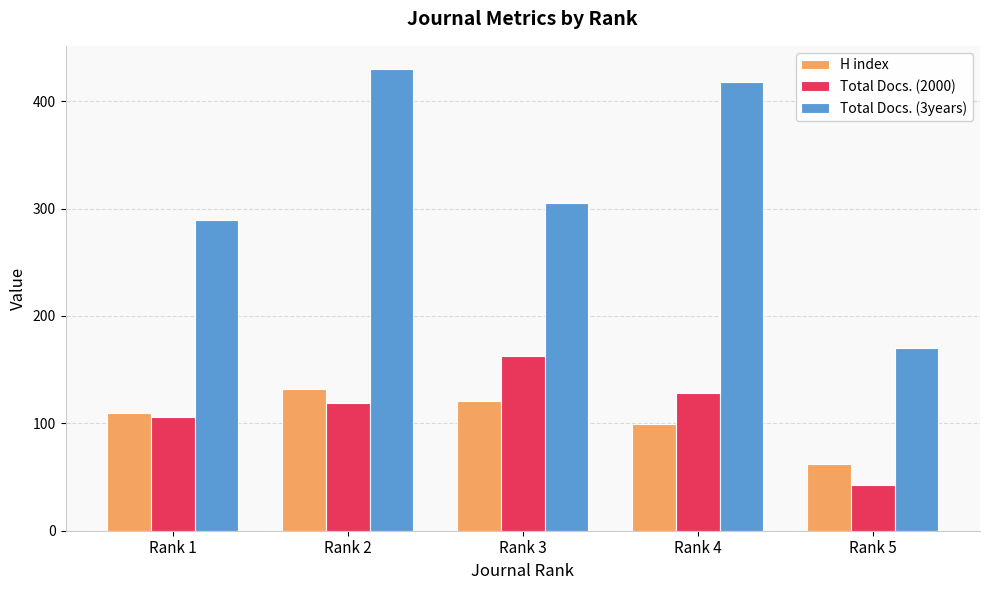

At which label is H index closest to 97?

Rank 4